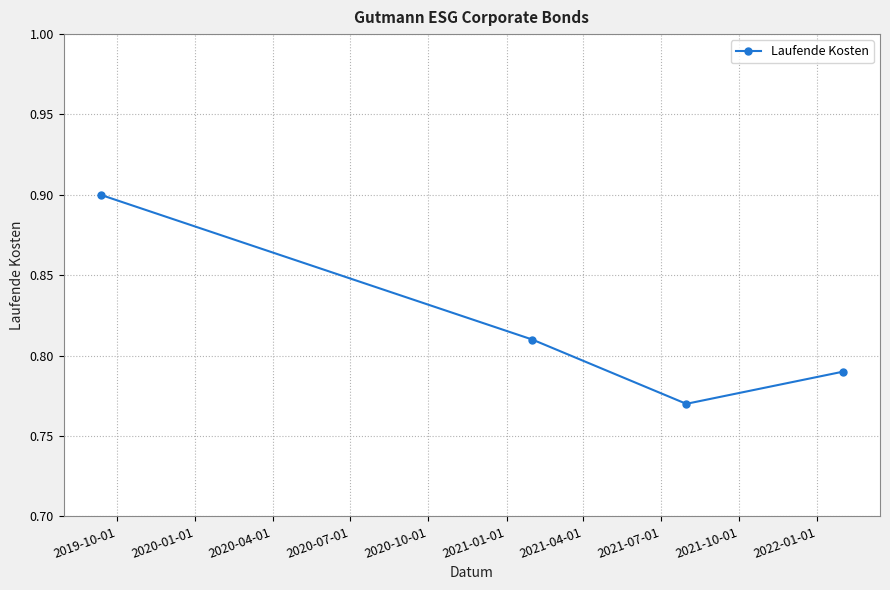

What is the maximum value shown in the chart?

0.9